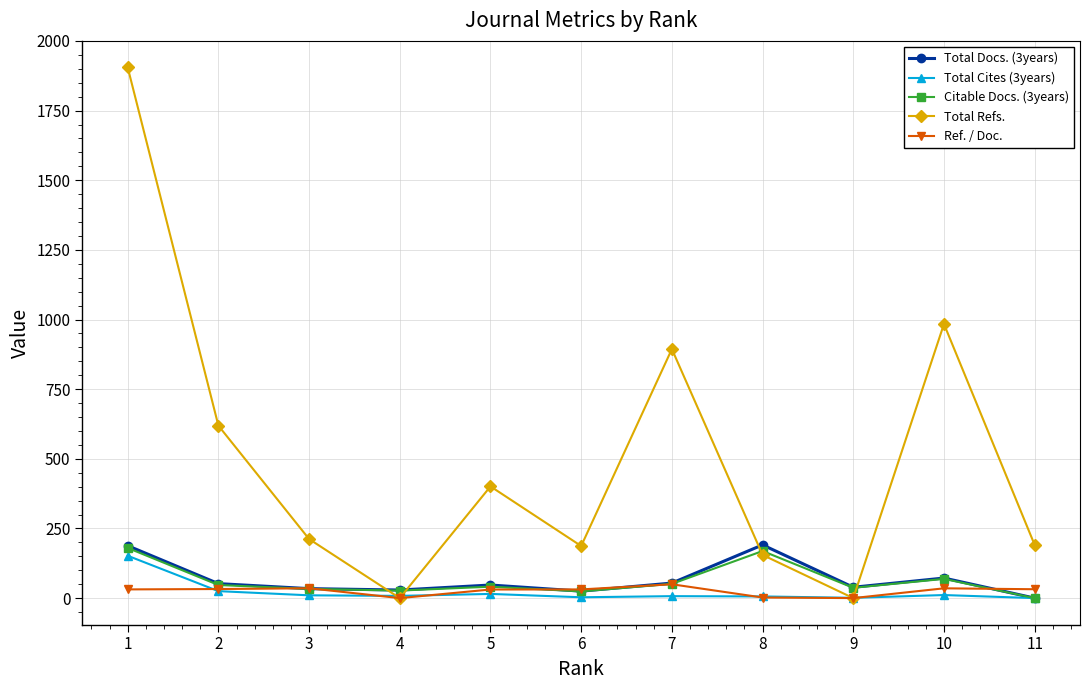

What is the maximum value shown in the chart?

1905.0